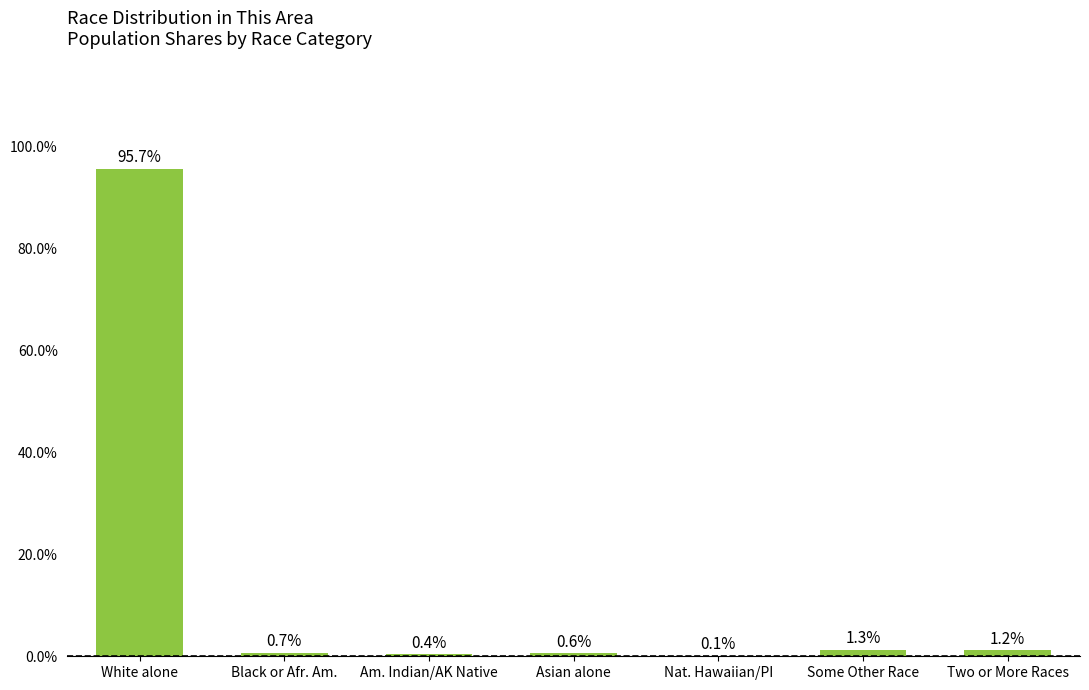

What is the sum of the values at White alone and Some Other Race?

97.0